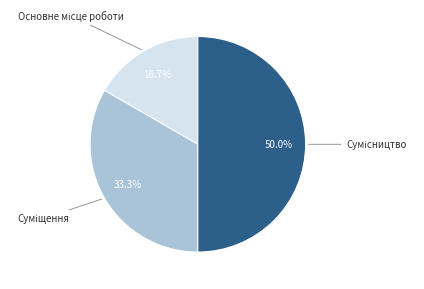

Is there any slice that represents more than half of the pie?

No